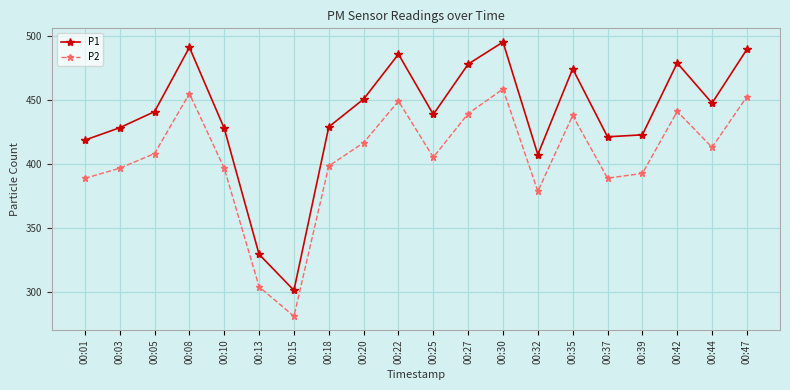

True or false: P2 has a value of 595.7 at 00:47.

False